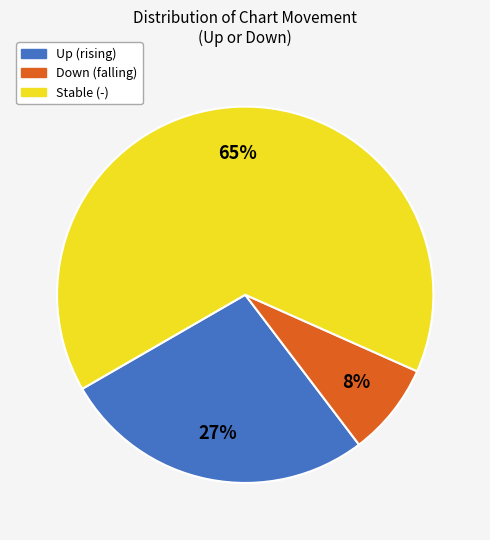

To the nearest percent, what is the average slice percentage?

33%